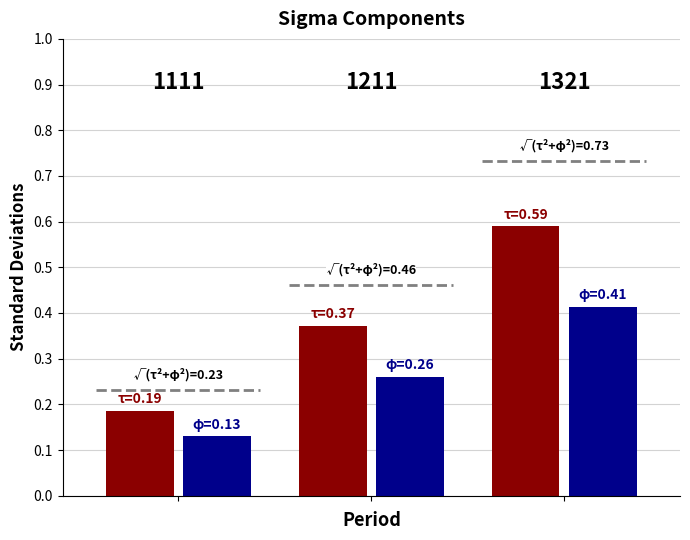

Are the bars grouped side by side (vs. stacked)?

Yes